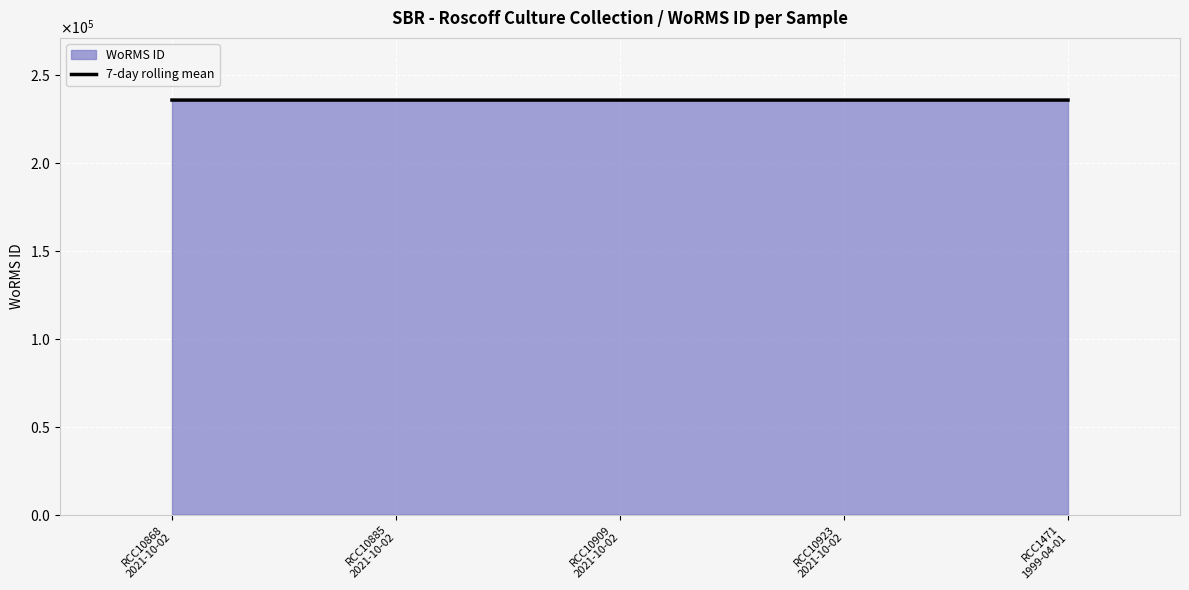

Reading right to left, extract all data points from this chart.

RCC1471
1999-04-01=235985.6	RCC10923
2021-10-02=235985.2	RCC10909
2021-10-02=235985.0	RCC10885
2021-10-02=235985.0	RCC10868
2021-10-02=235985.0